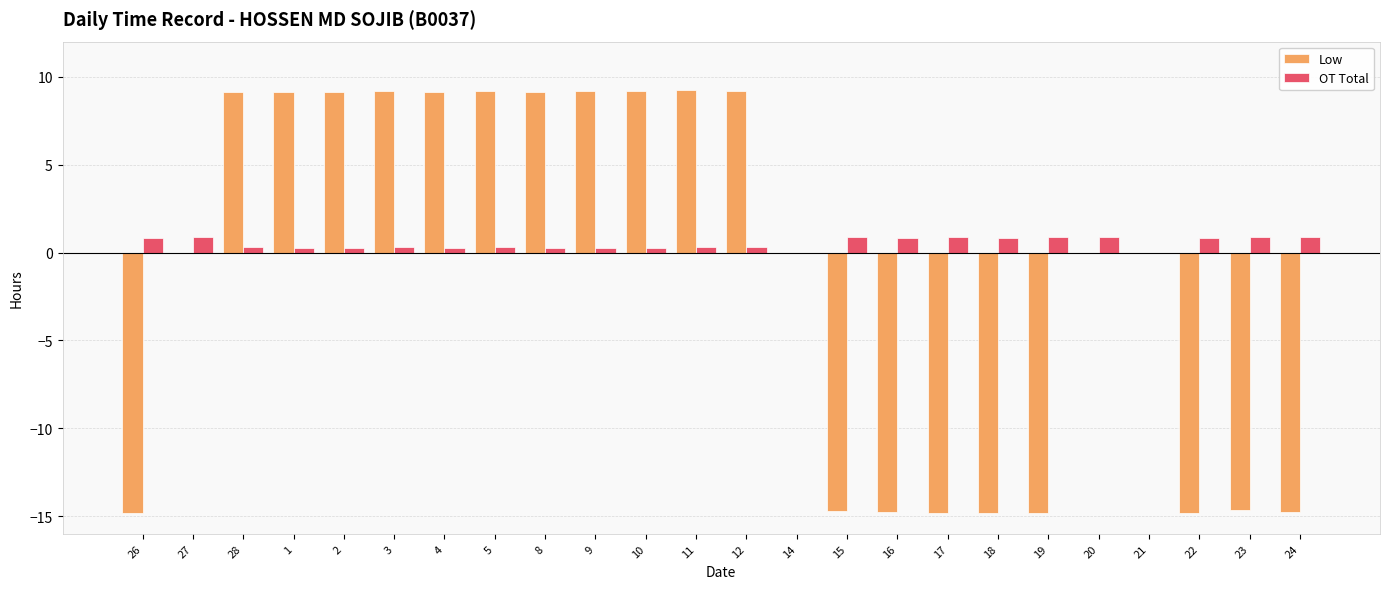

Which series has the largest total across all categories?

OT Total